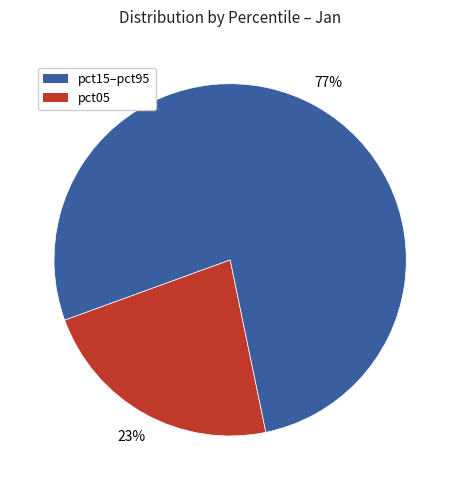

Is there a majority slice in this chart?

Yes